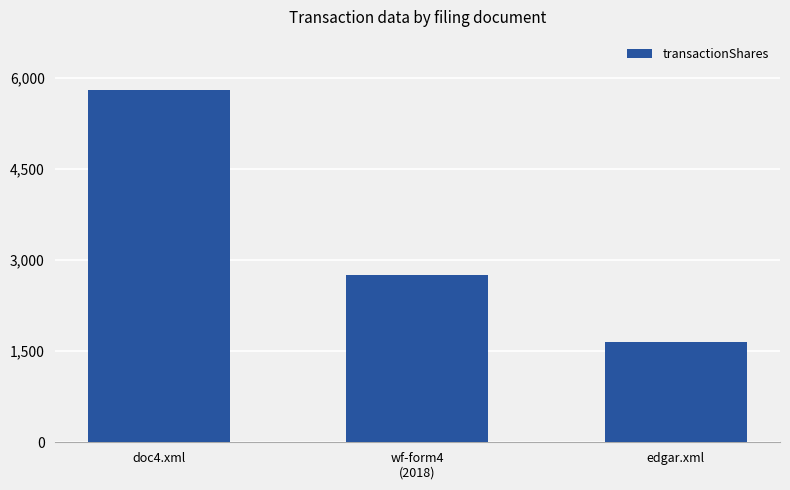

Between doc4.xml and wf-form4
(2018), which is larger?

doc4.xml